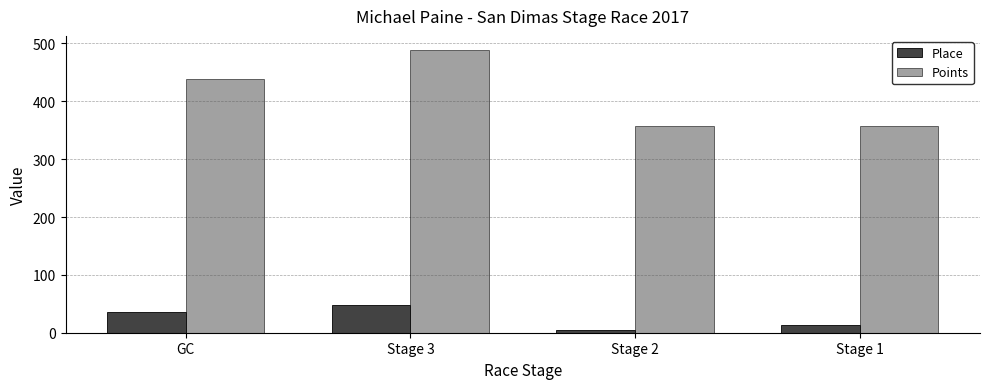

The value of Points at Stage 1 is 356.7. True or false?

True